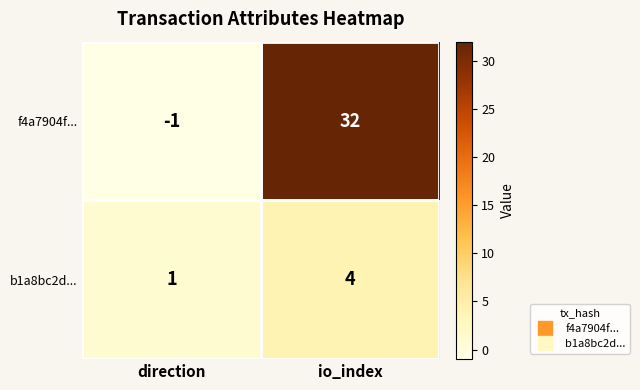

At how many categories does at least one series exceed 22?

1